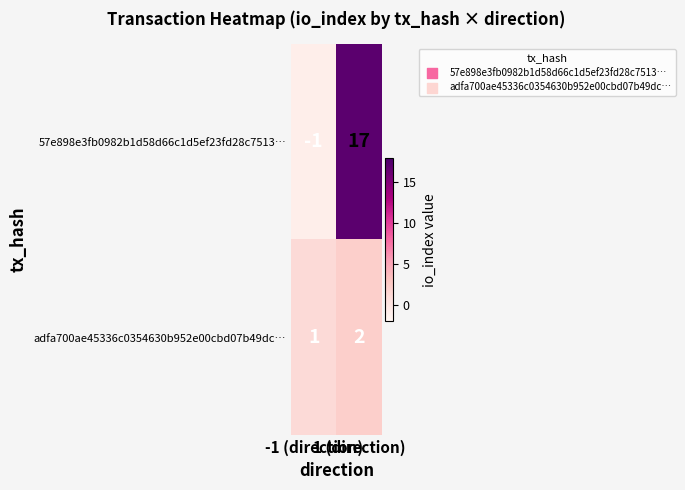

Rank the series by their maximum value, from highest to lowest.

57e898e3fb0982b1d58d66c1d5ef23fd28c7513…, adfa700ae45336c0354630b952e00cbd07b49dc…